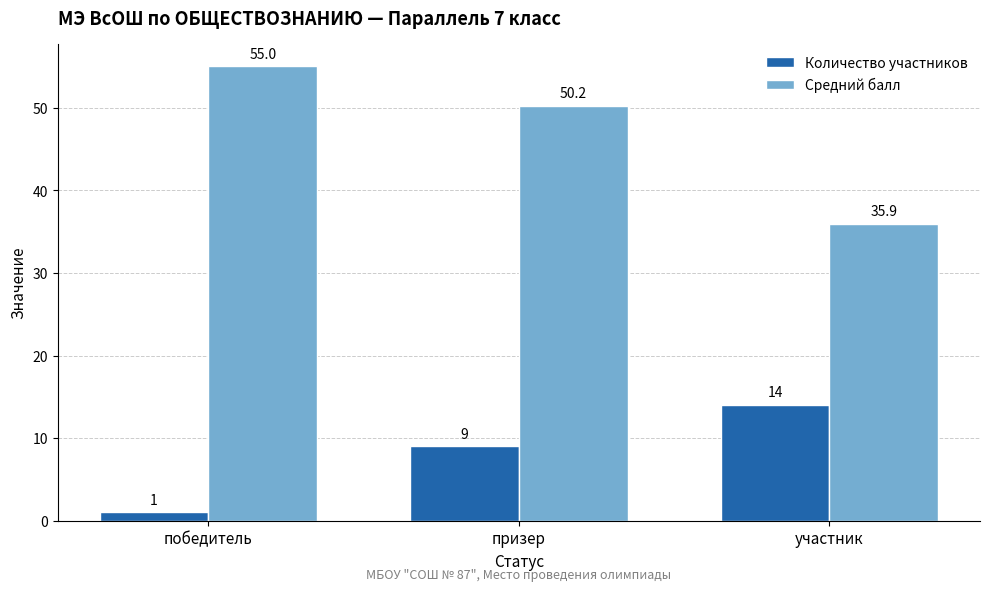

The value of Средний балл at победитель is 55.0. True or false?

True